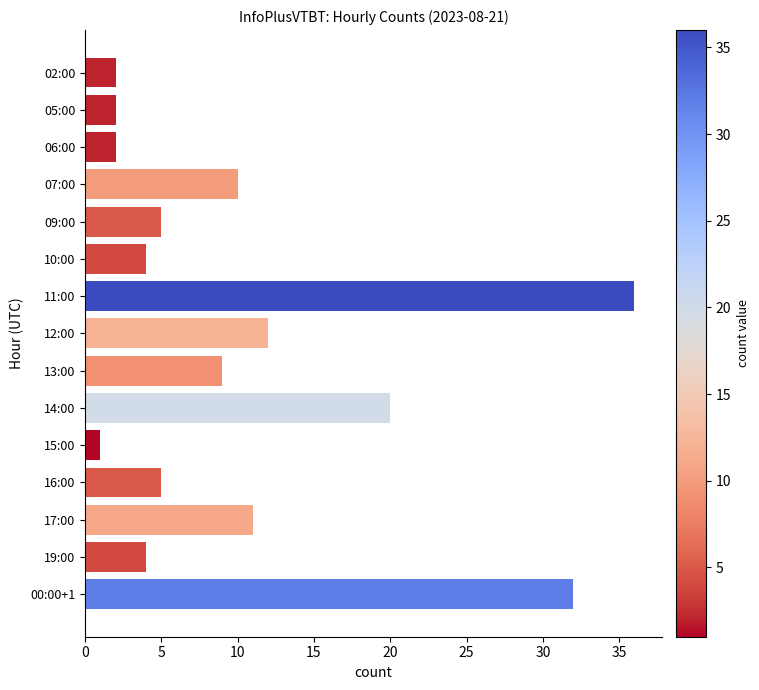

The value at 12:00 is 12. True or false?

True